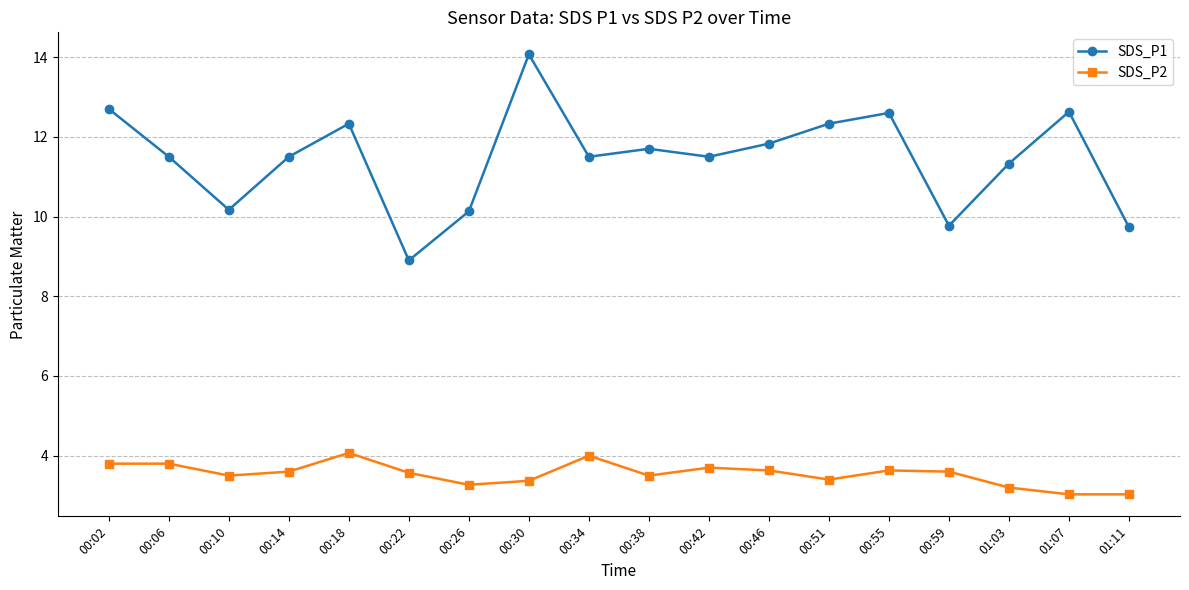

What is the average value of the SDS_P1 series?

11.5